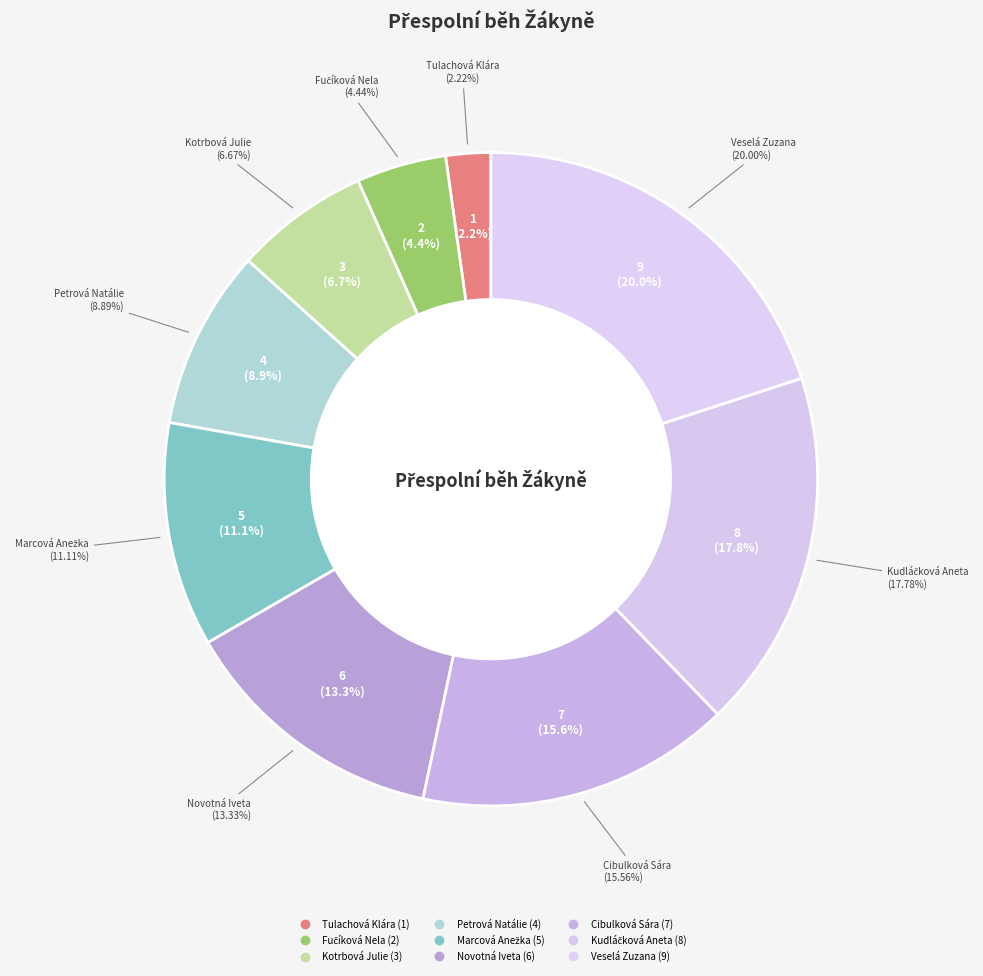

Which has a higher value, Cibulková Sára or Novotná Iveta?

Cibulková Sára